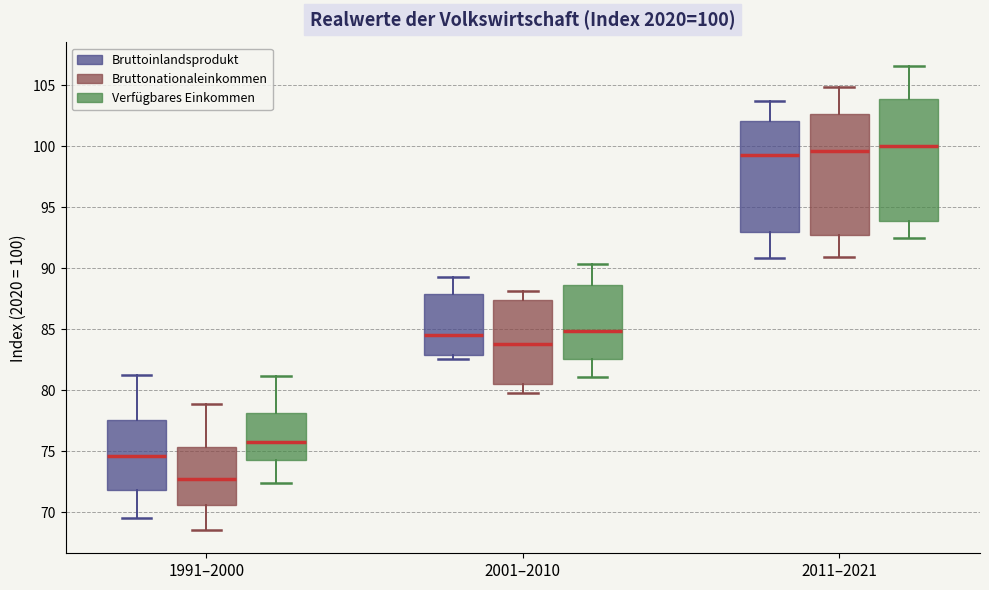

Which box has the lowest median line?

1991–2000 (Bruttonationaleinkommen)